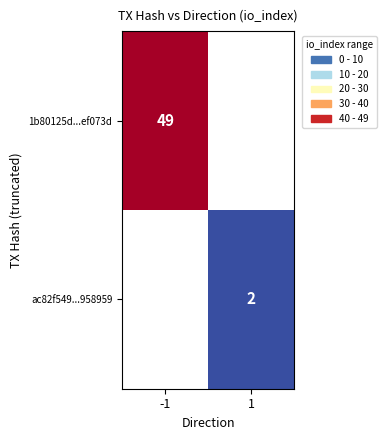

At which category does the chart reach its minimum across all series?

1